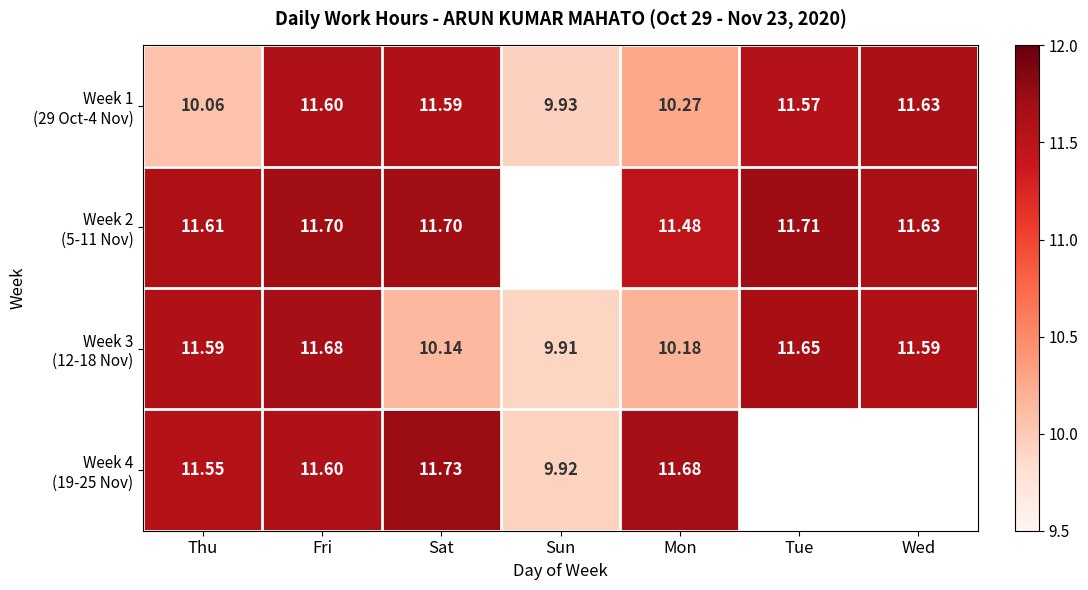

At which category is the sum across all series the highest?

Fri